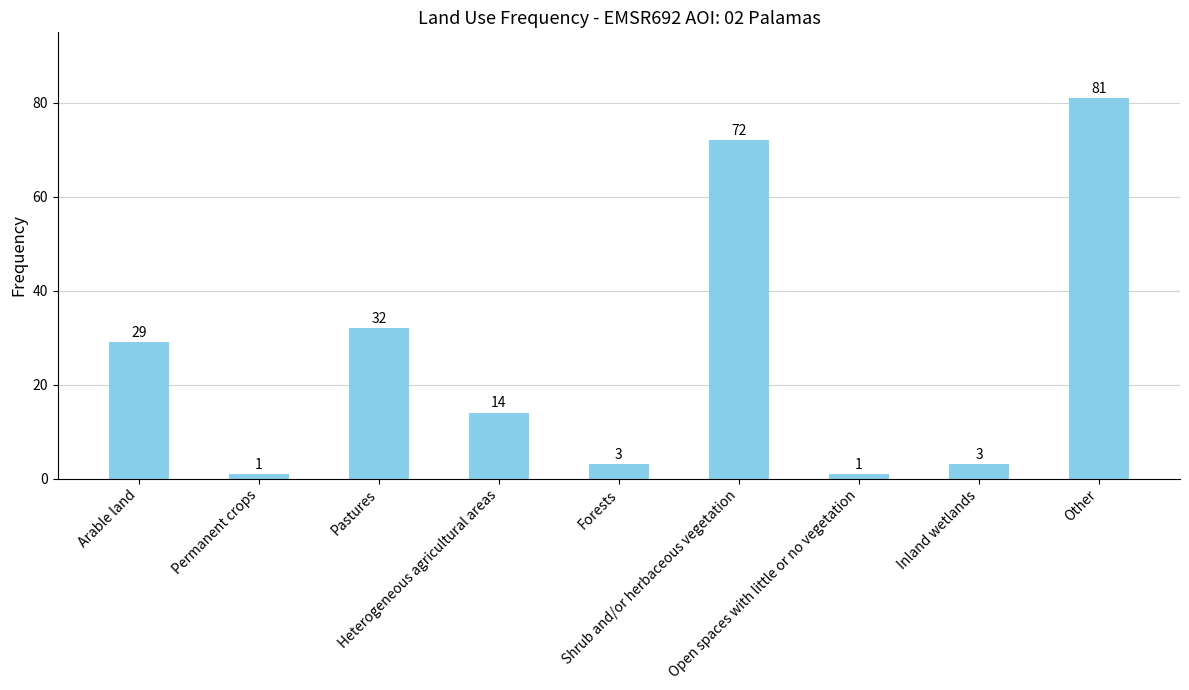

What is the value of the 8th bar from the left?

3